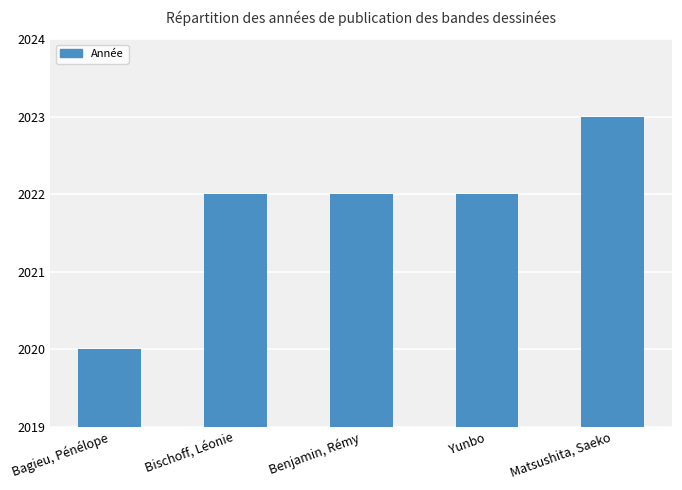

What is the average value?

2022